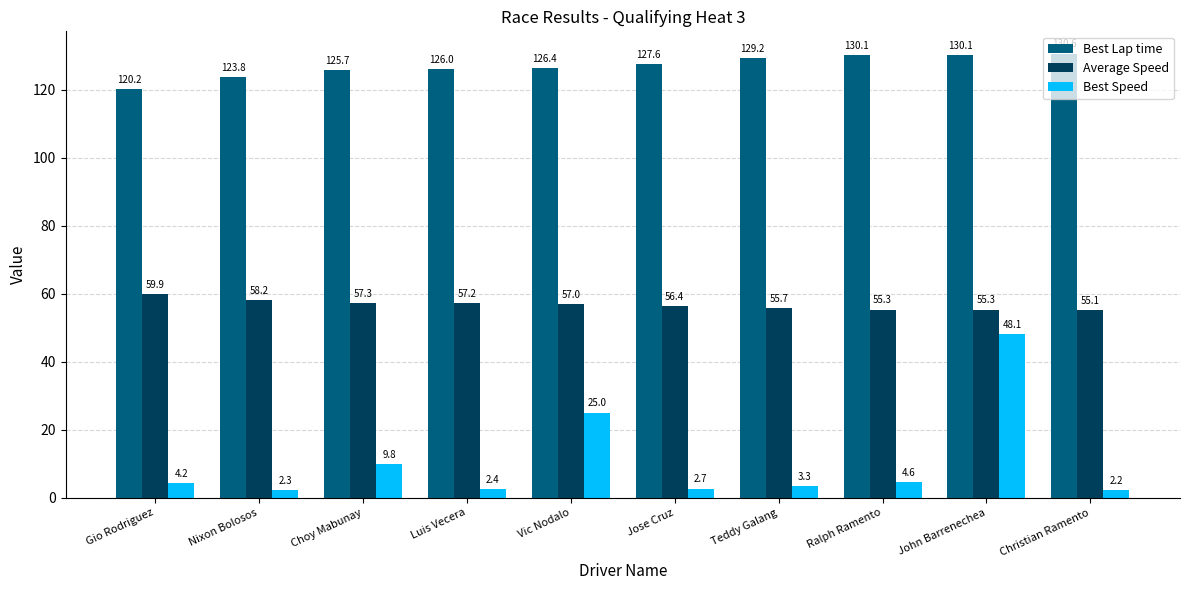

Reading left to right, list all the values displayed in this chart.

Best Lap time: Gio Rodriguez=120.2	Nixon Bolosos=123.8	Choy Mabunay=125.7	Luis Vecera=126.0	Vic Nodalo=126.4	Jose Cruz=127.6	Teddy Galang=129.2	Ralph Ramento=130.1	John Barrenechea=130.1	Christian Ramento=130.6
Average Speed: Gio Rodriguez=59.9	Nixon Bolosos=58.2	Choy Mabunay=57.3	Luis Vecera=57.2	Vic Nodalo=57.0	Jose Cruz=56.4	Teddy Galang=55.7	Ralph Ramento=55.3	John Barrenechea=55.3	Christian Ramento=55.1
Best Speed: Gio Rodriguez=4.2	Nixon Bolosos=2.3	Choy Mabunay=9.8	Luis Vecera=2.4	Vic Nodalo=25.0	Jose Cruz=2.7	Teddy Galang=3.3	Ralph Ramento=4.6	John Barrenechea=48.1	Christian Ramento=2.2